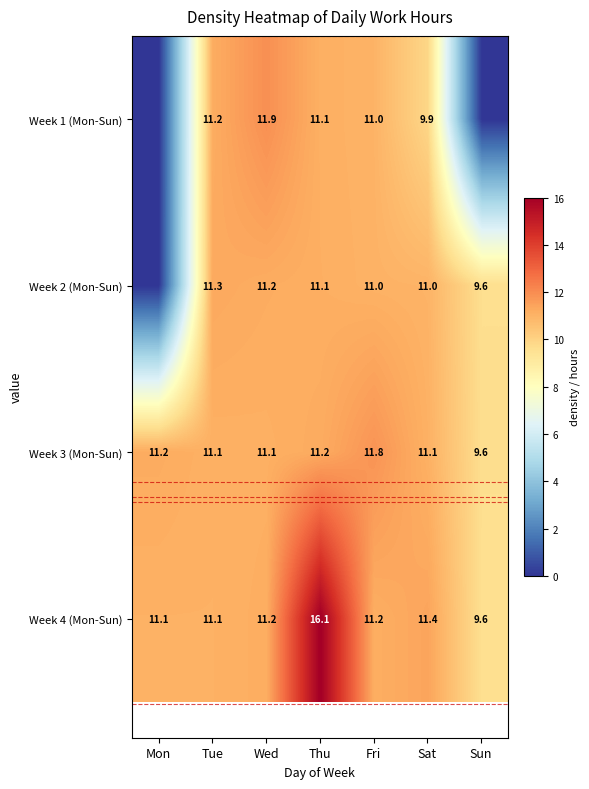

What is the sum of the Week 3 (Mon-Sun) values at Wed and Tue?

22.2